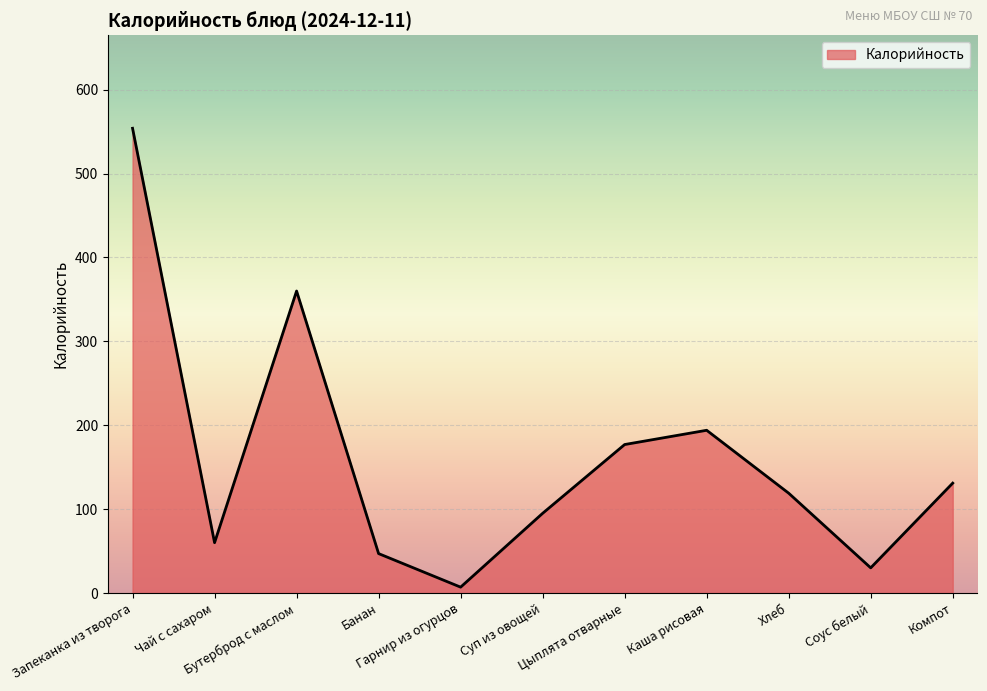

Which category has the highest value across all series?

Запеканка из творога